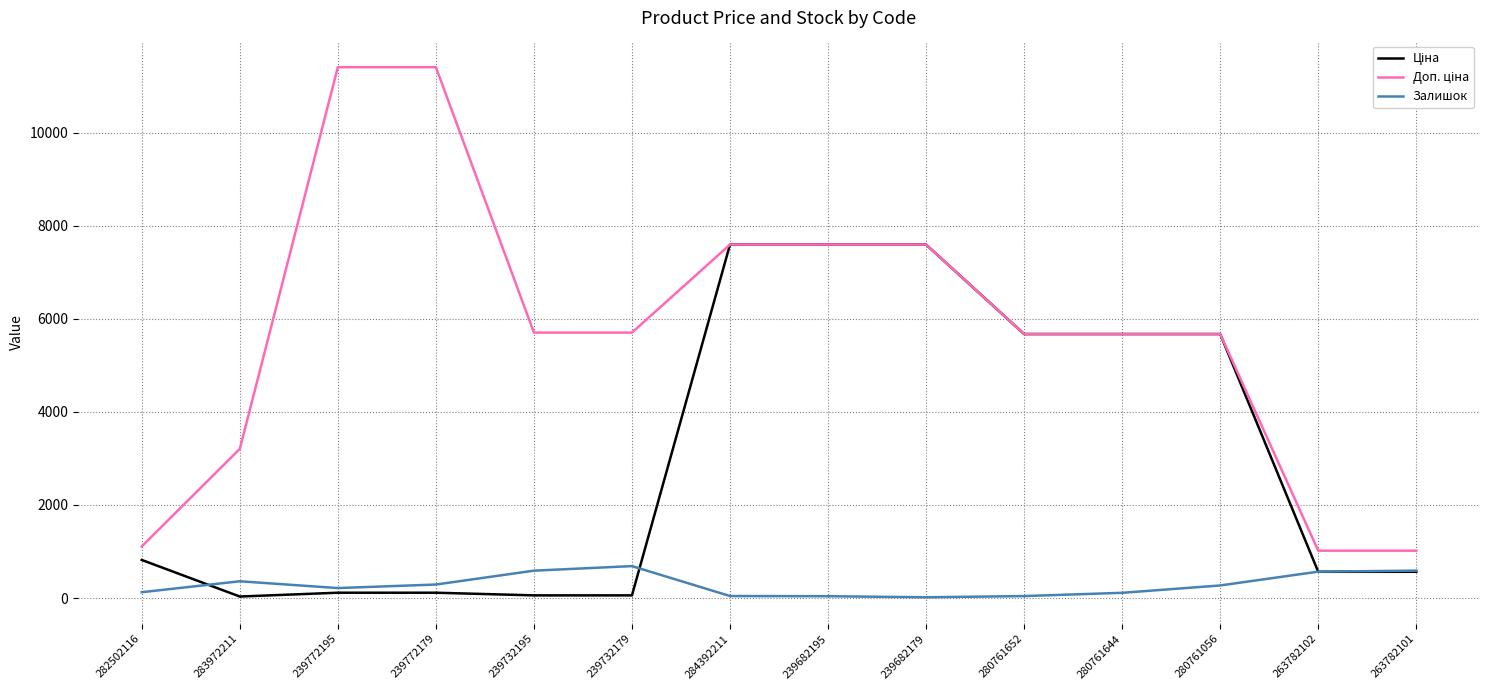

The Залишок series shows 39.0 at 239682195. True or false?

True